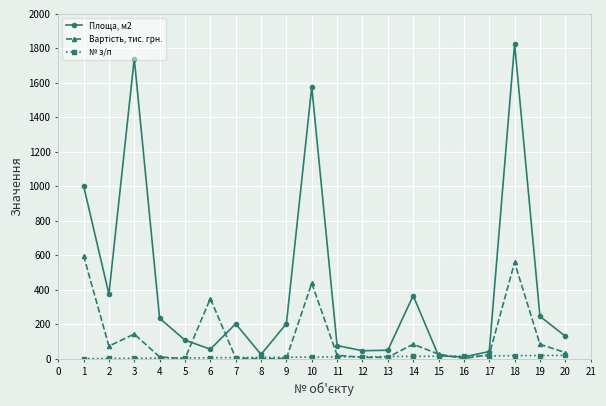

At which category is the sum across all series the highest?

18